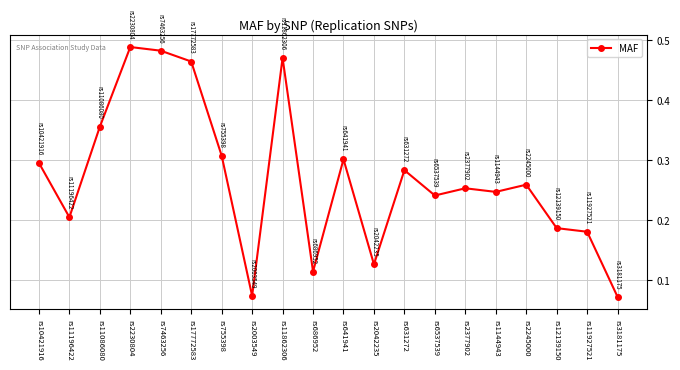

At which category does the data reach its first local valley?

rs11196422